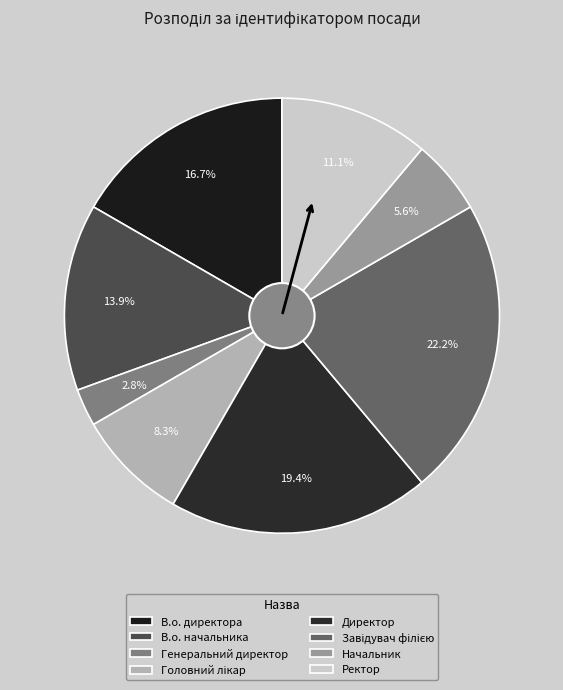

Is there any slice that represents more than half of the pie?

No